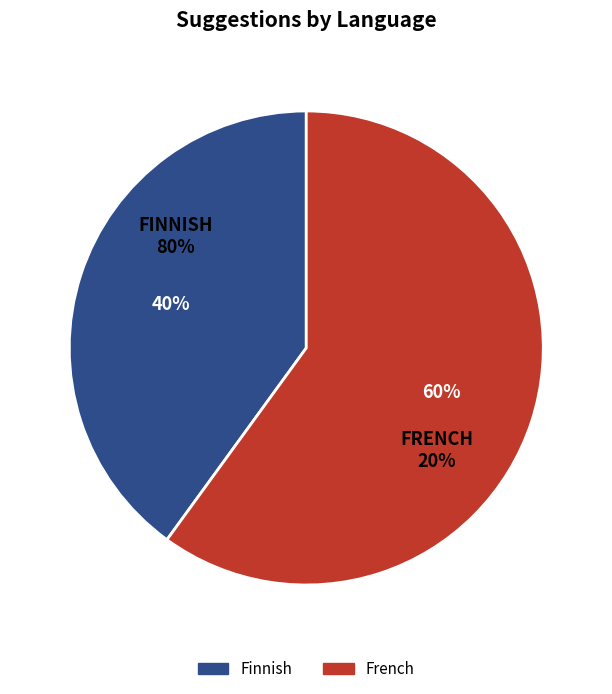

To the nearest percent, what percentage of the pie is Finnish?

40%